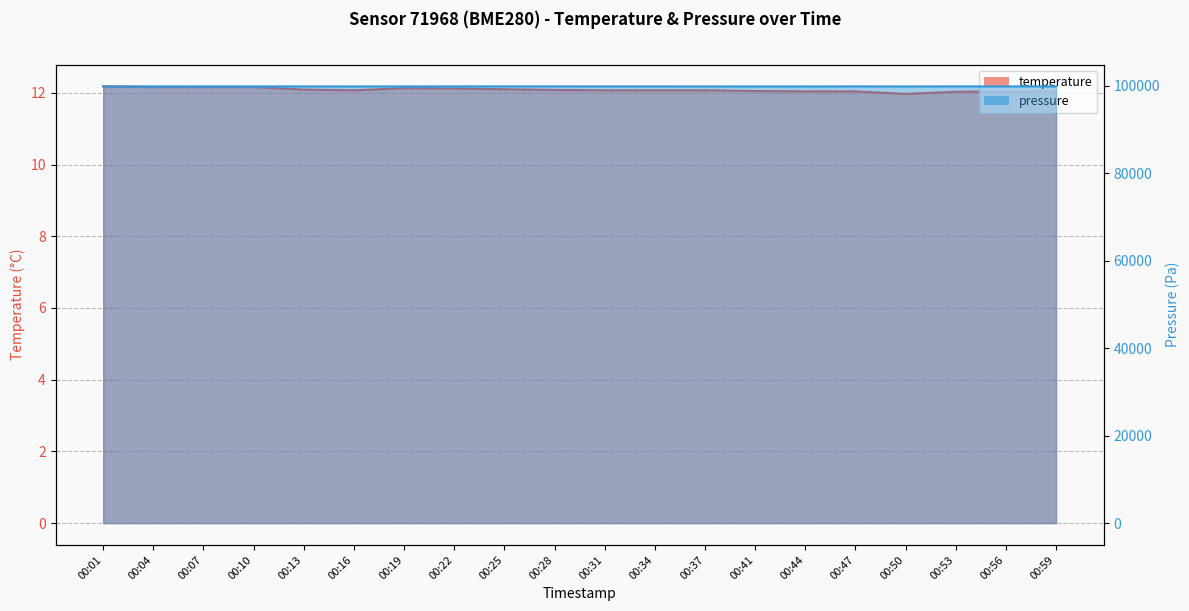

At which label is temperature closest to 12?

00:50